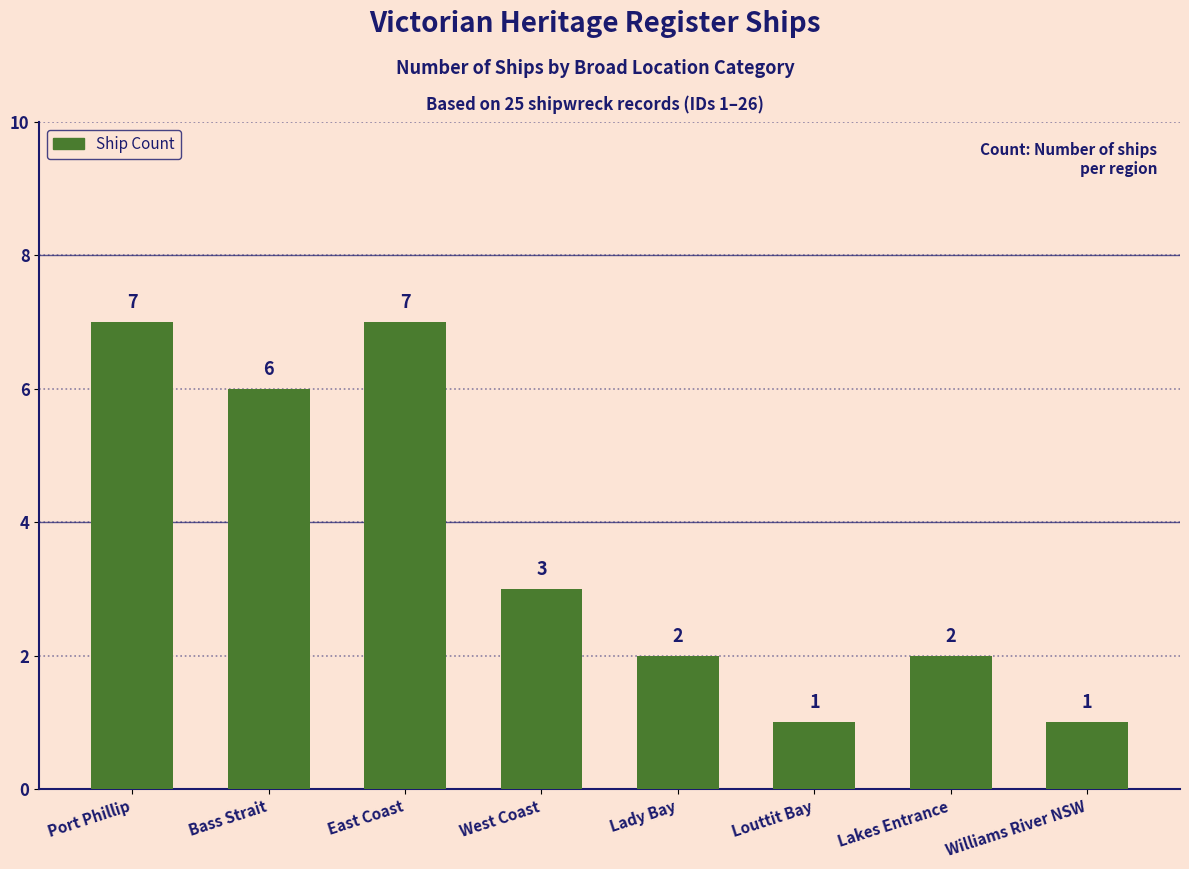

What is the minimum value shown in the chart?

1